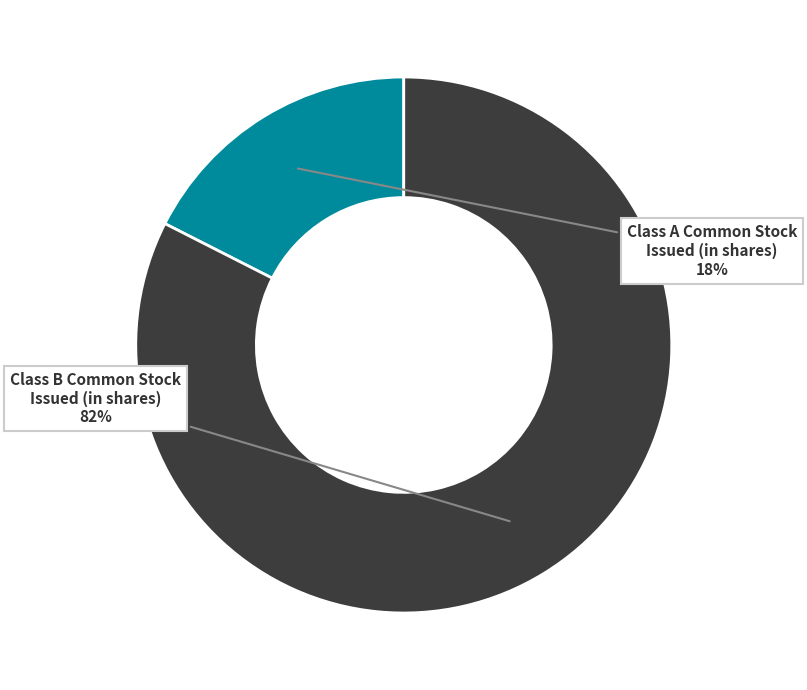

Count the number of slices in the pie.

2